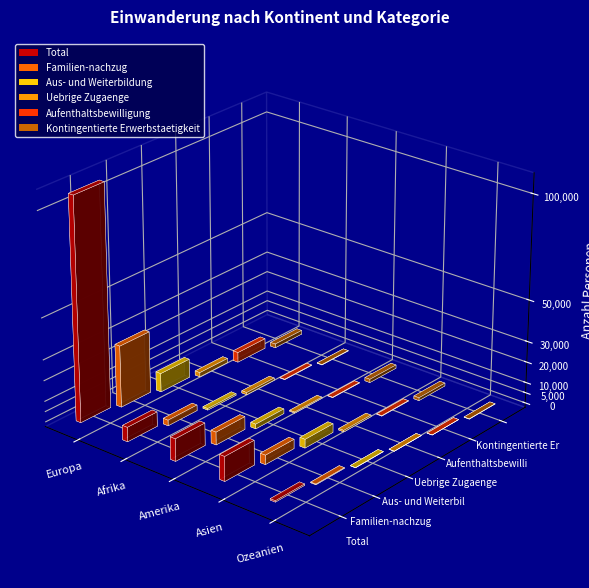

How many bars are there in each group?

6